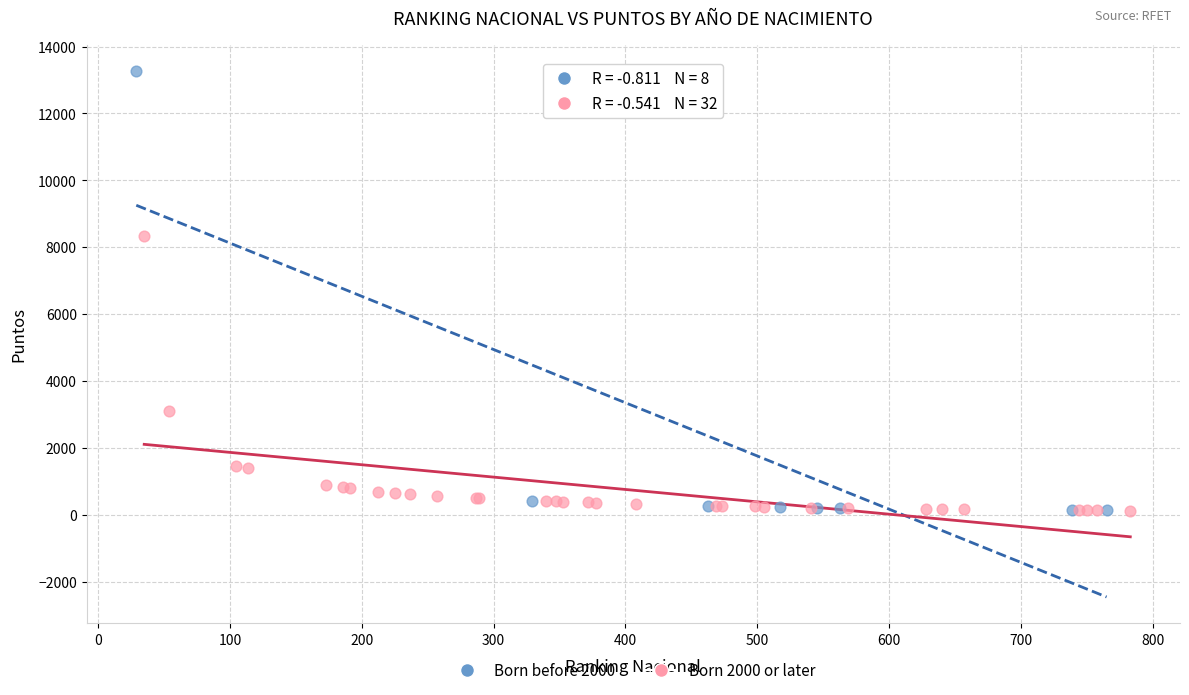

Which series reaches the maximum Y coordinate?

Born before 2000